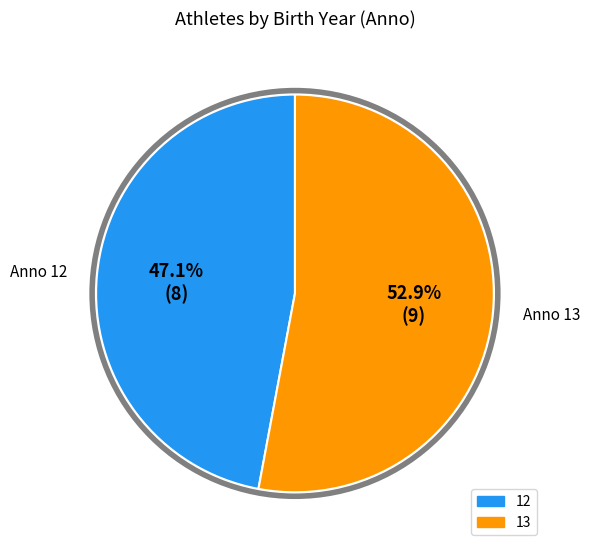

Is it true that 12 is 37% of the pie?

False